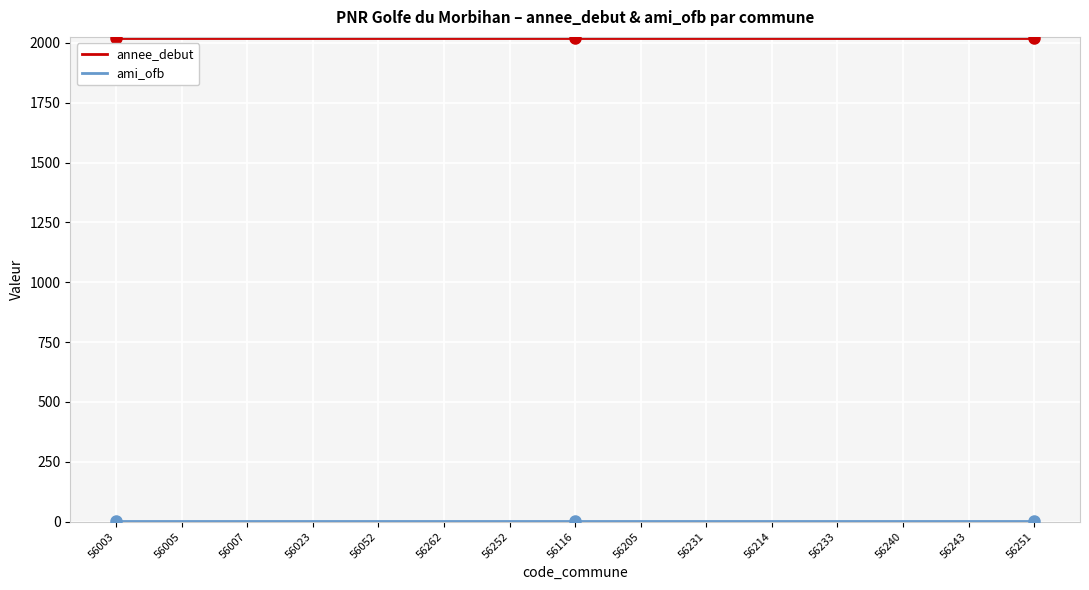

What is the lowest value of the annee_debut series?

2020